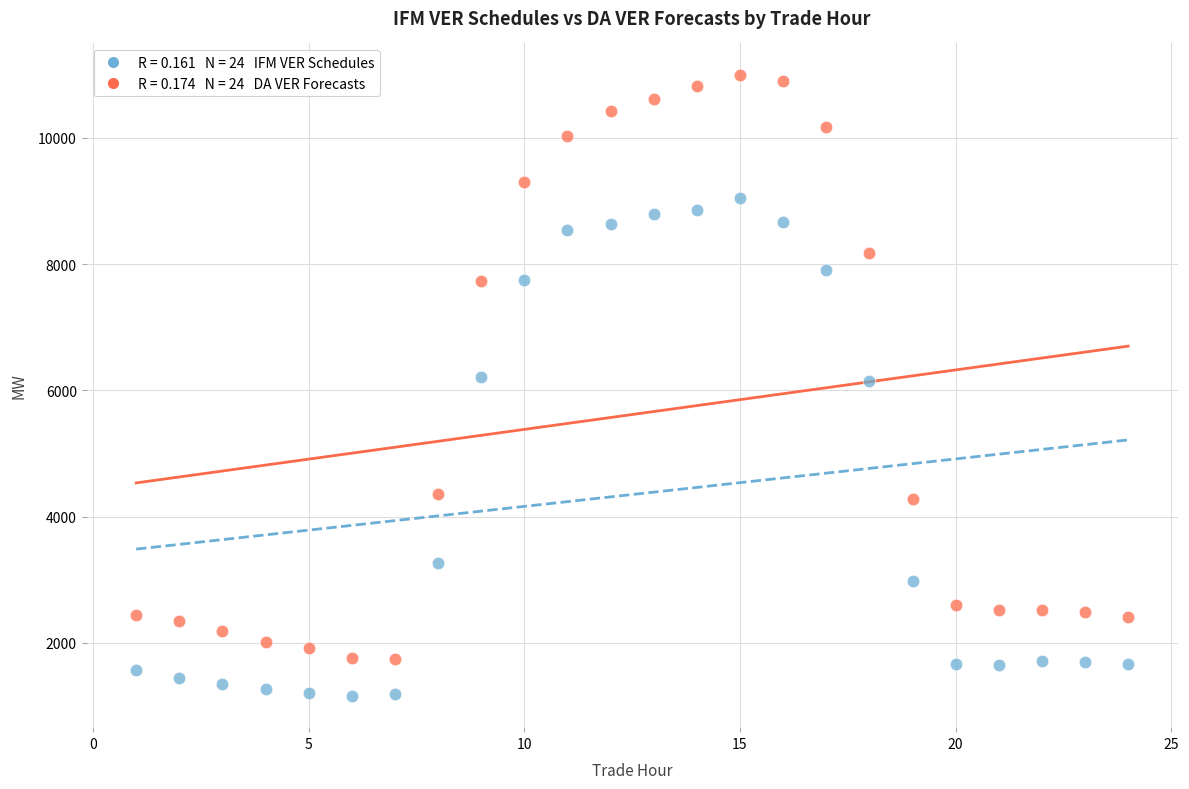

Across all data points, what is the range of X values (max minus min)?

23.0